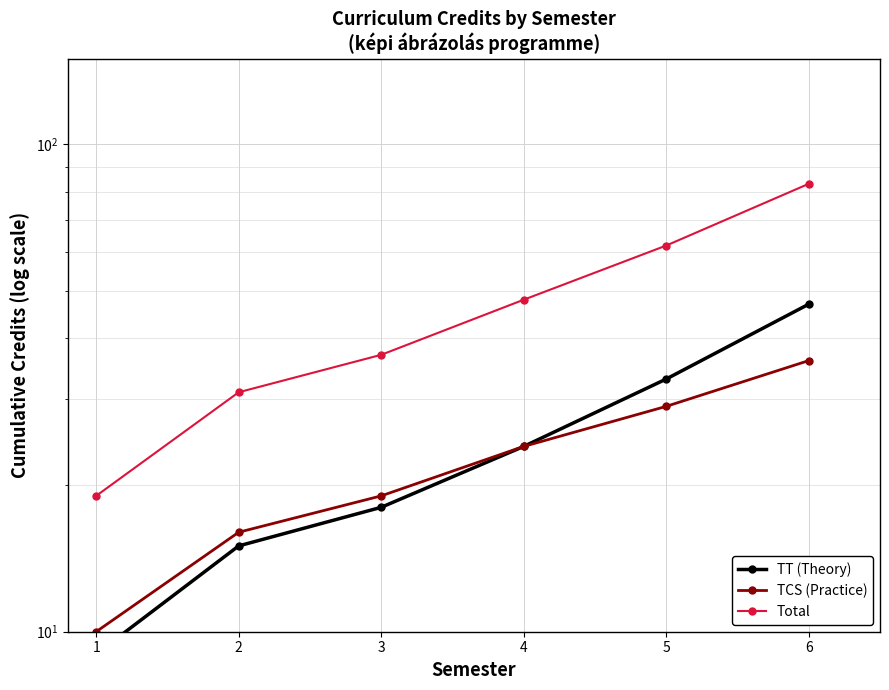

What is the smallest value displayed?

9